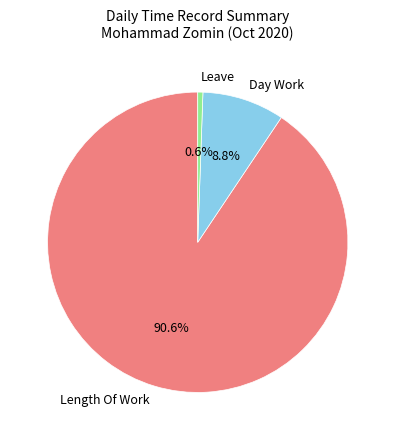

What is the smallest slice in the pie chart?

Leave